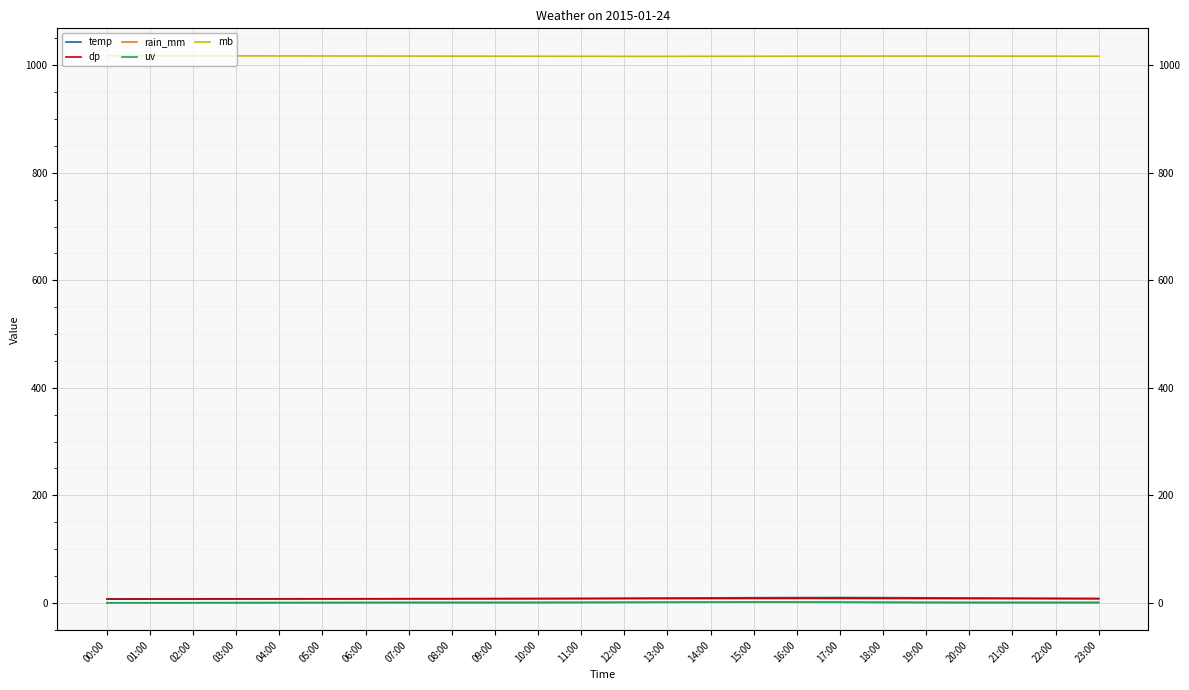

What is the average value of the temp series?

8.3